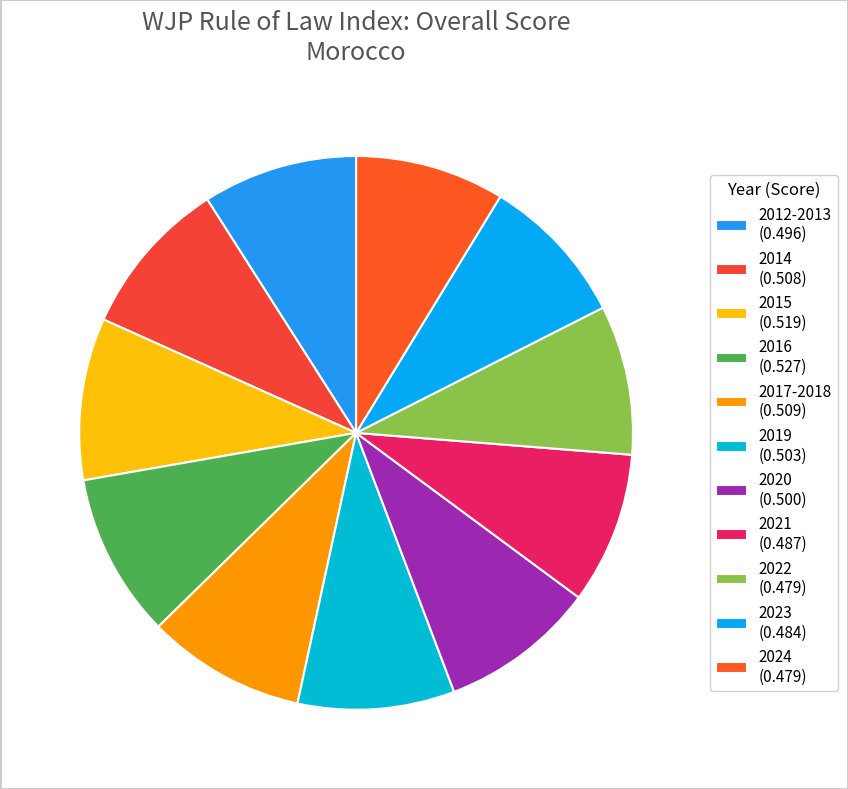

How many slices are in this pie chart?

11